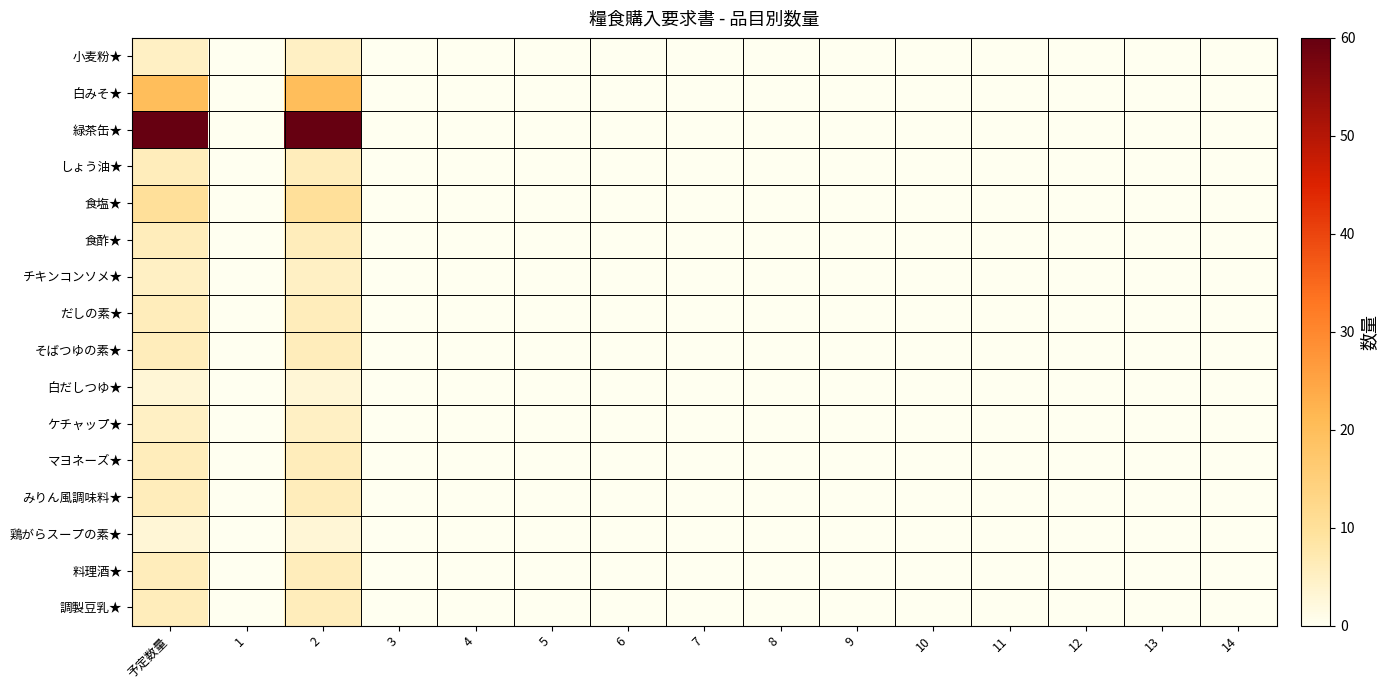

Which has a higher value, 7 or 8?

7